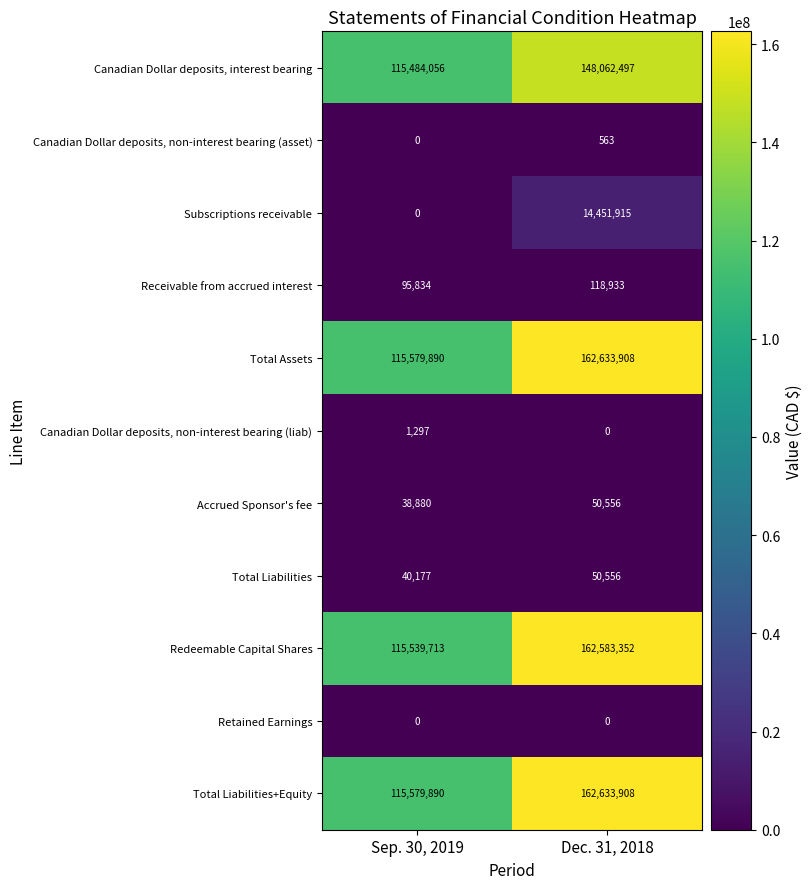

At which label is Receivable from accrued interest closest to 107383?

Sep. 30, 2019